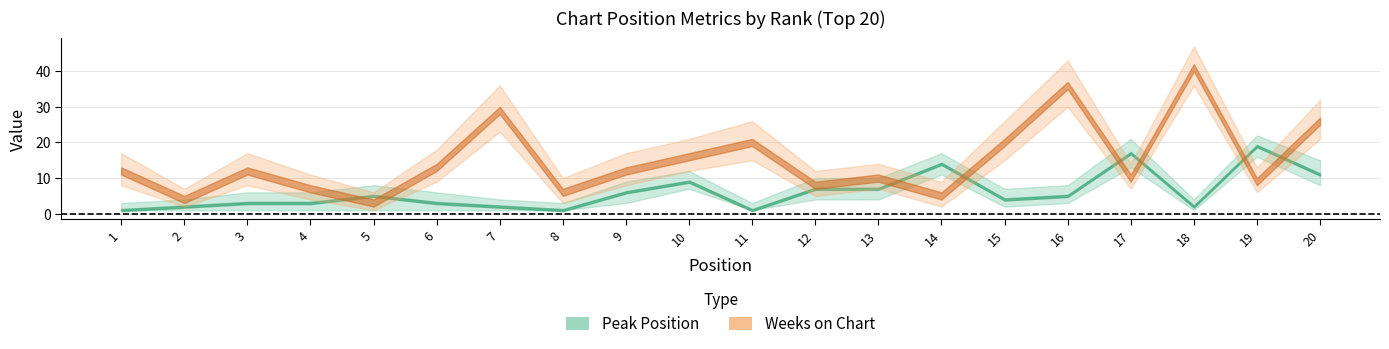

Is the value of Peak Position at 4 greater than the value of Weeks on Chart at 4?

No